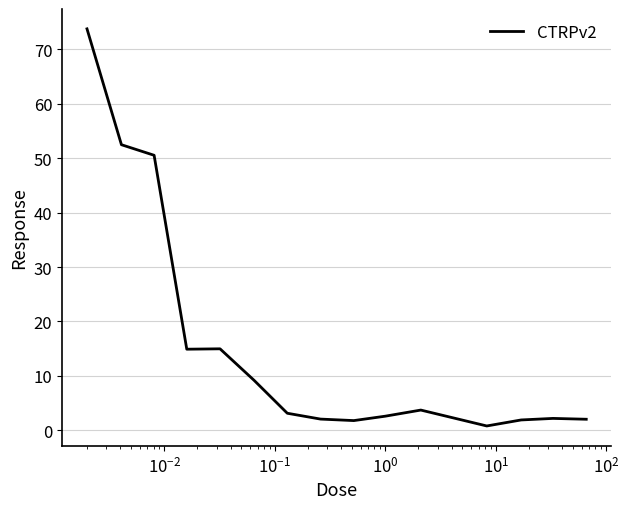

What is the difference between the maximum and minimum values?

72.9